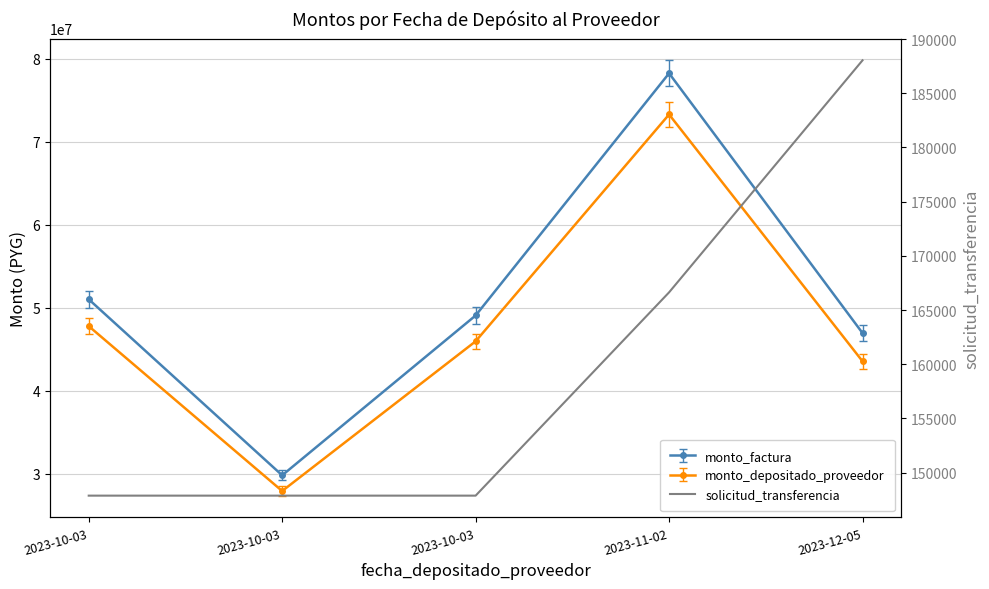

How many lines are shown in the chart?

1